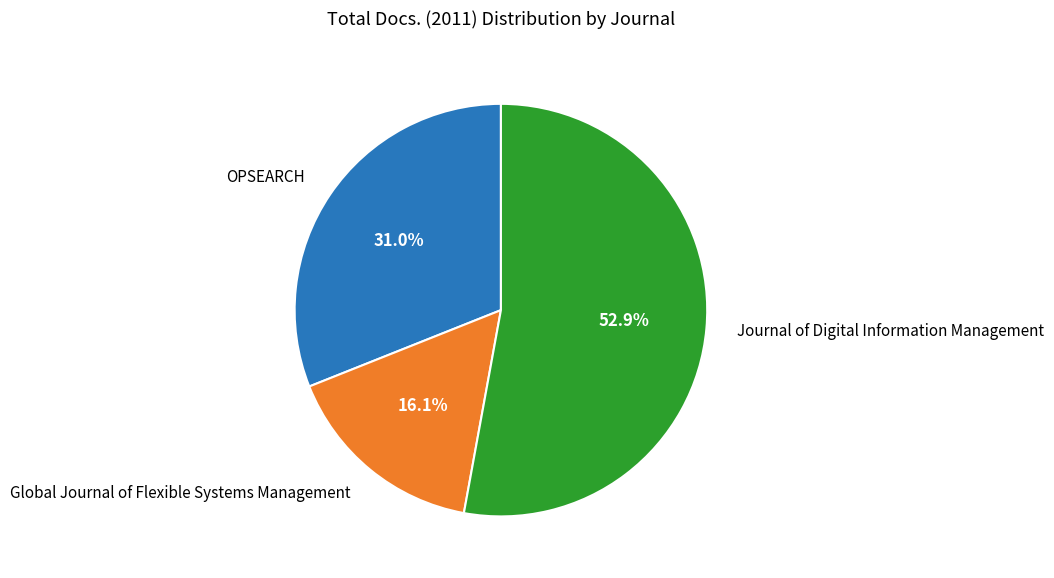

To the nearest percent, what is the average slice percentage?

33%